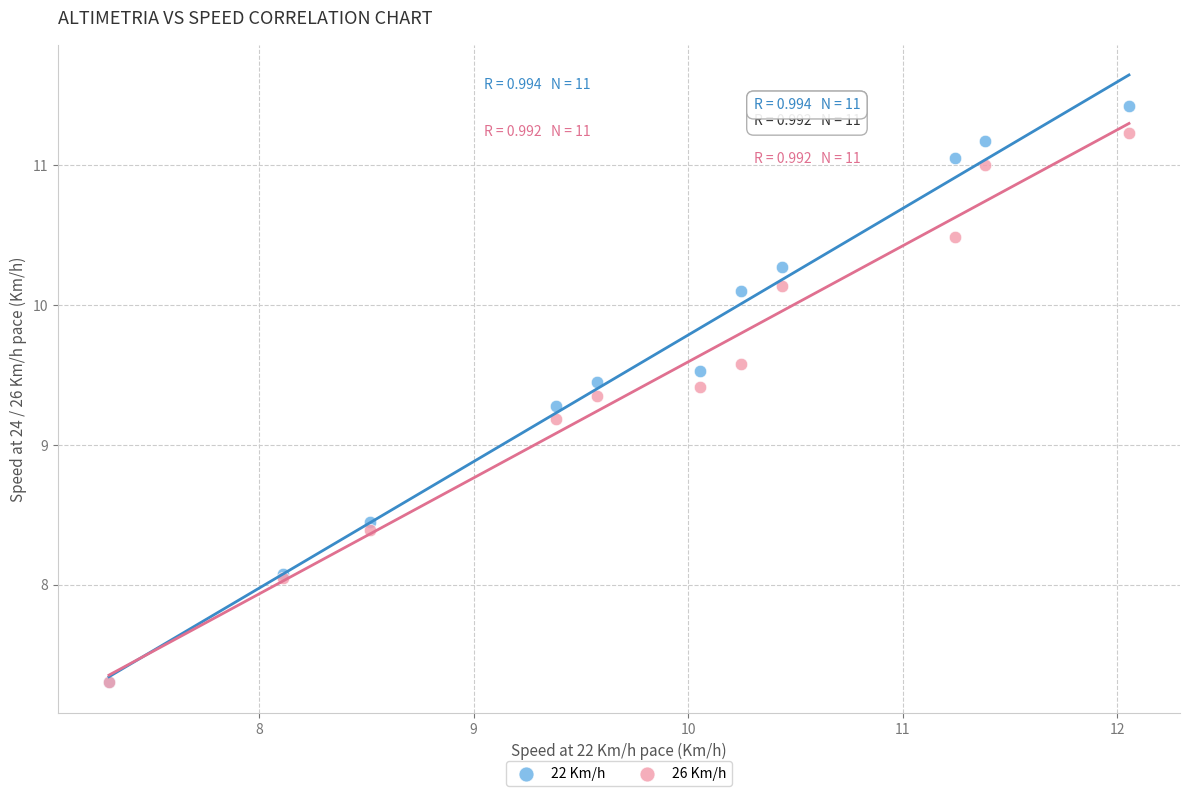

What are all the series names shown in the legend?

22 Km/h, 26 Km/h